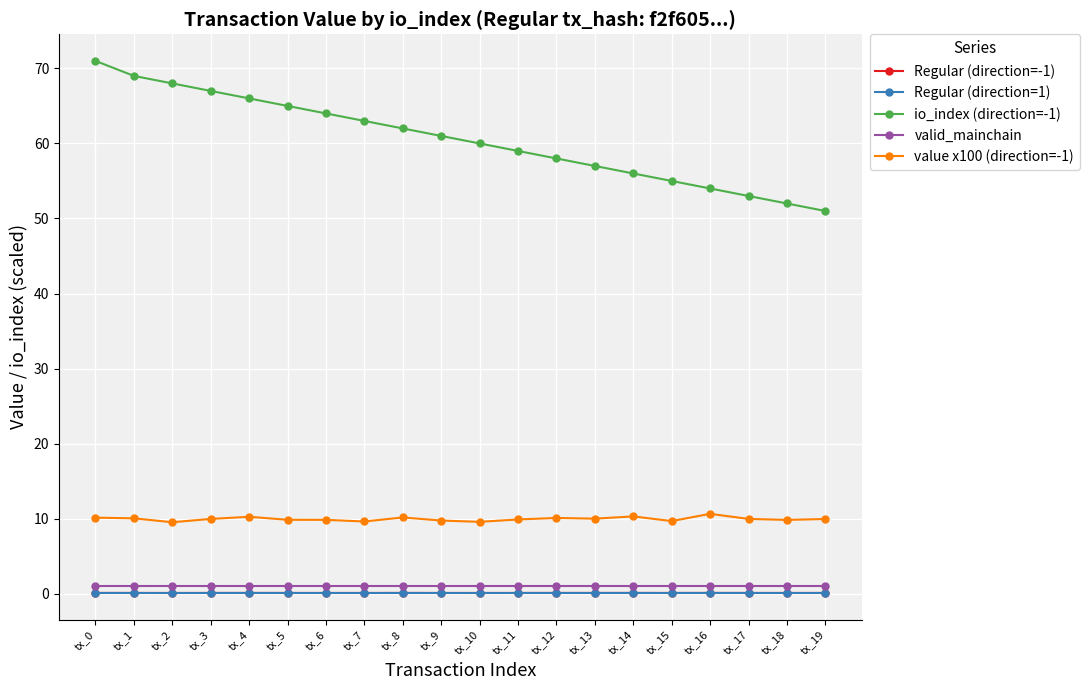

True or false: value x100 (direction=-1) has a value of 2.1 at tx_3.

False